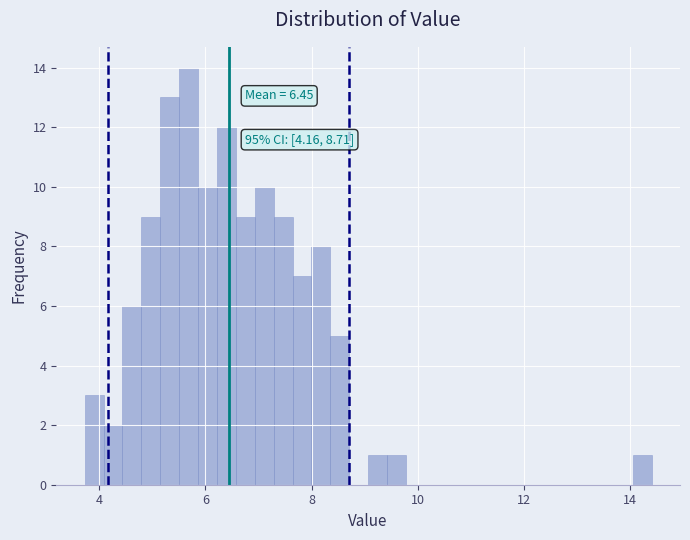

Read against the x-axis, roughly where is the centre of the tallest bar?

5.6